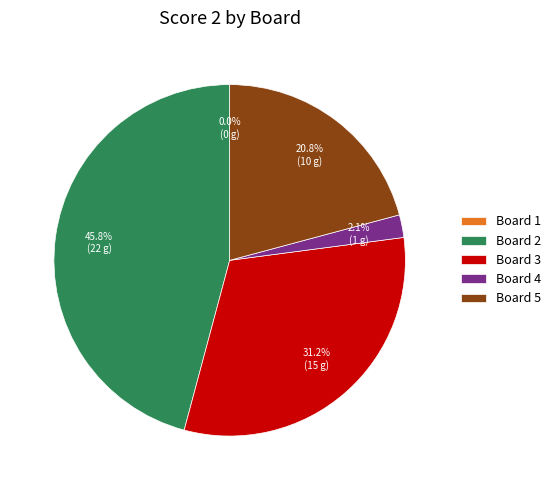

What percentage is the Board 3 slice, to the nearest percent?

31%